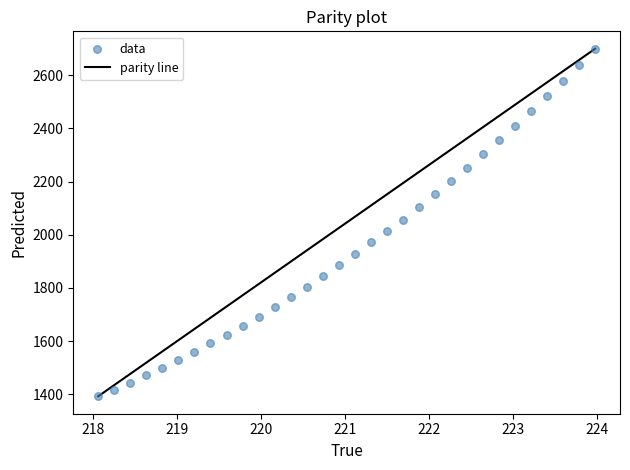

What is the range of X values (max minus min)?

5.9